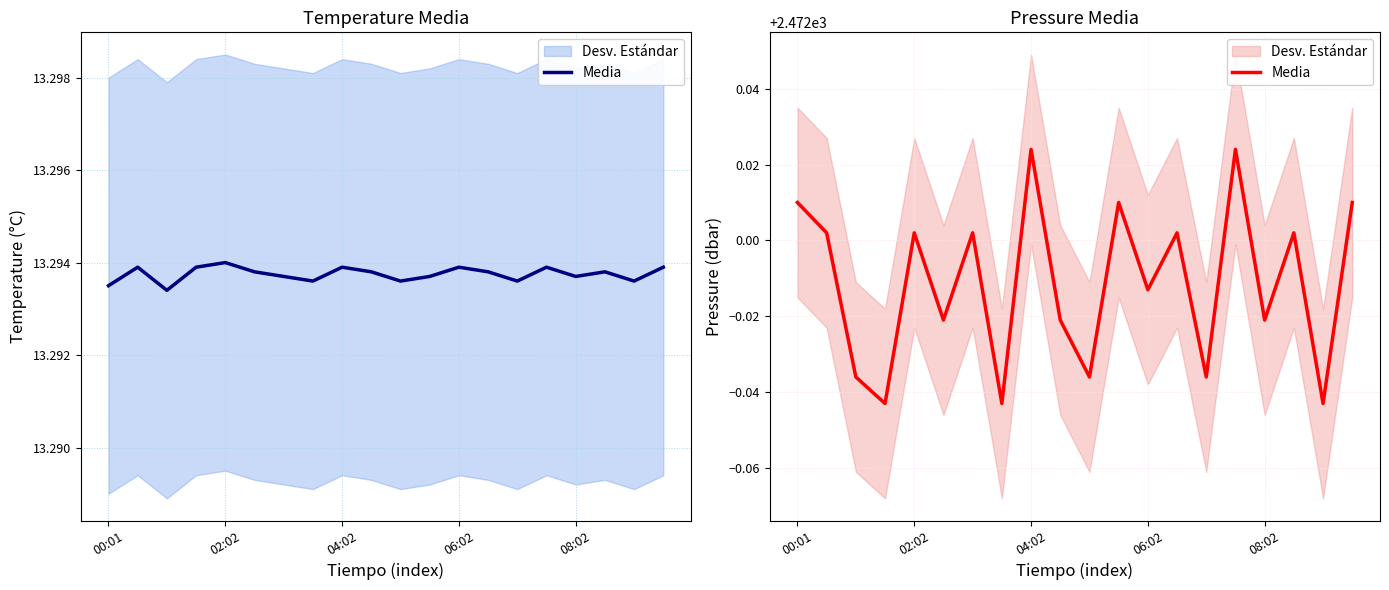

What is the value of the 3rd point from the left?

2472.0